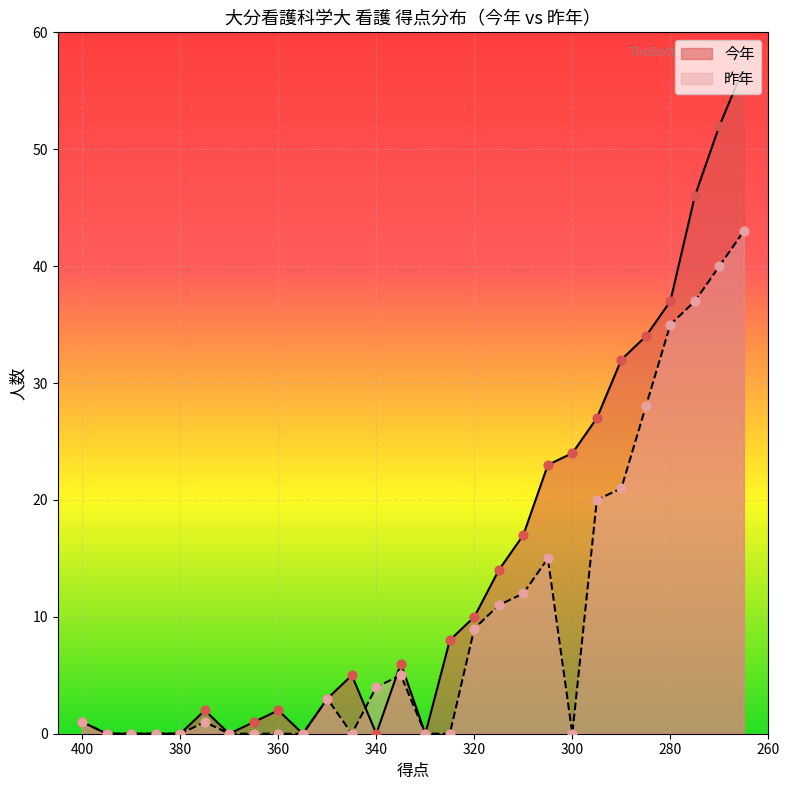

What are all the series names shown in the legend?

今年, 昨年